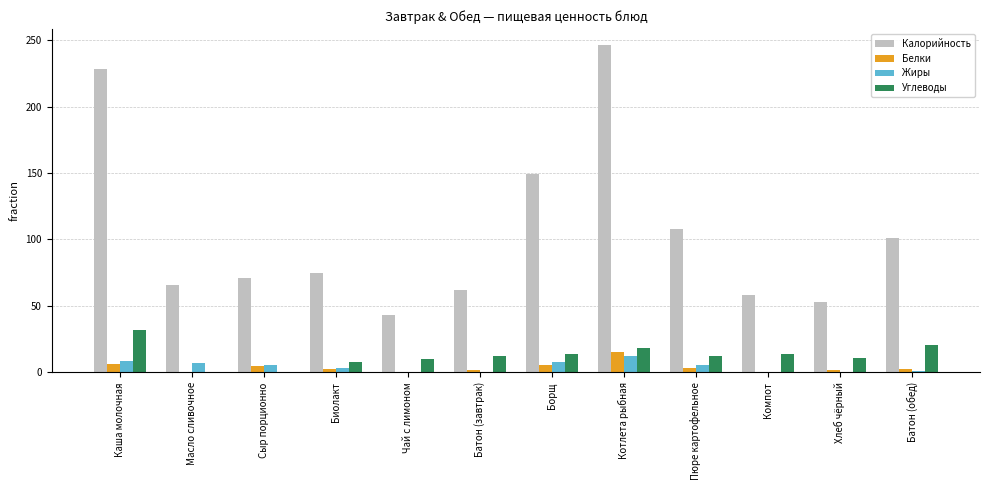

Is it true that Калорийность equals 71.0 at Сыр порционно?

True